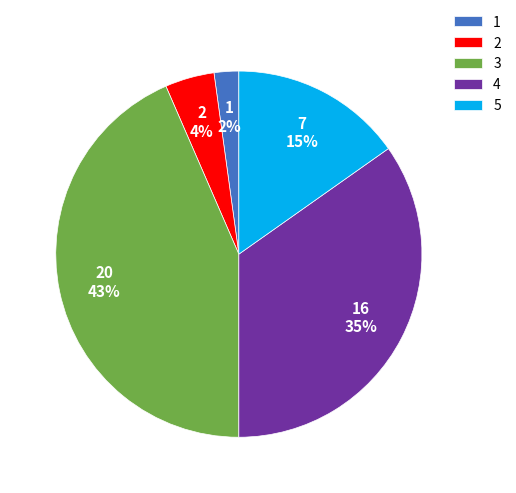

Which slice is the largest?

3